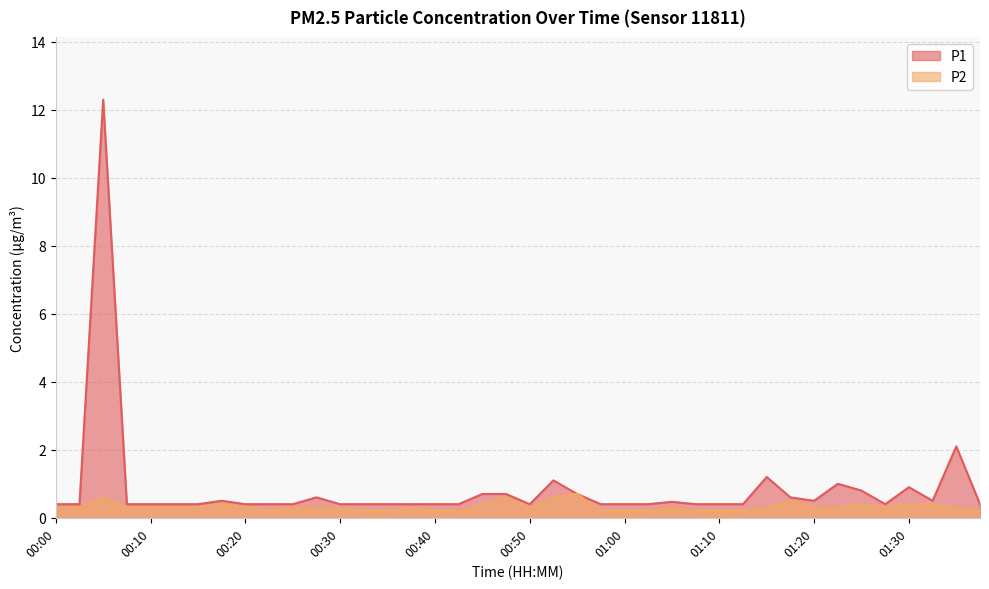

True or false: P2 and P1 cross at least once.

False